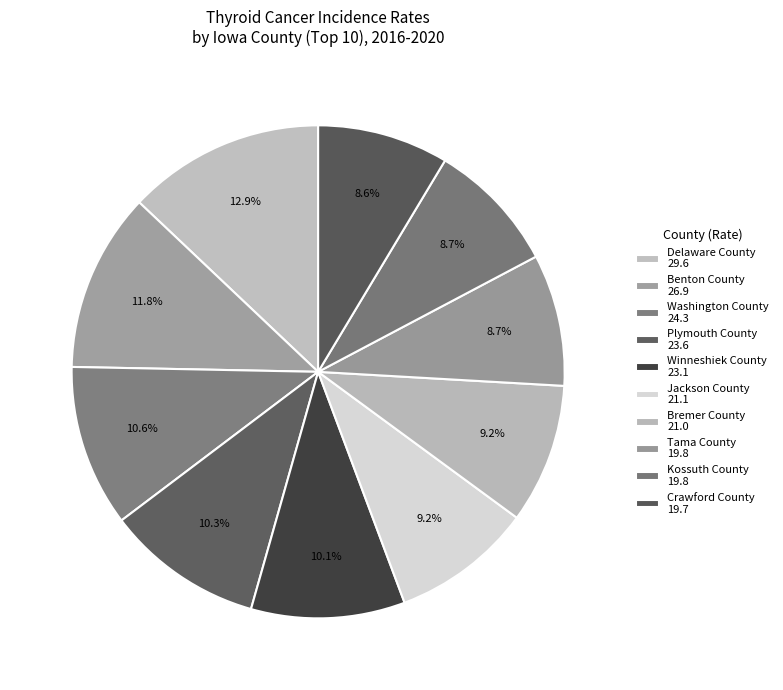

How many slices are in this pie chart?

10